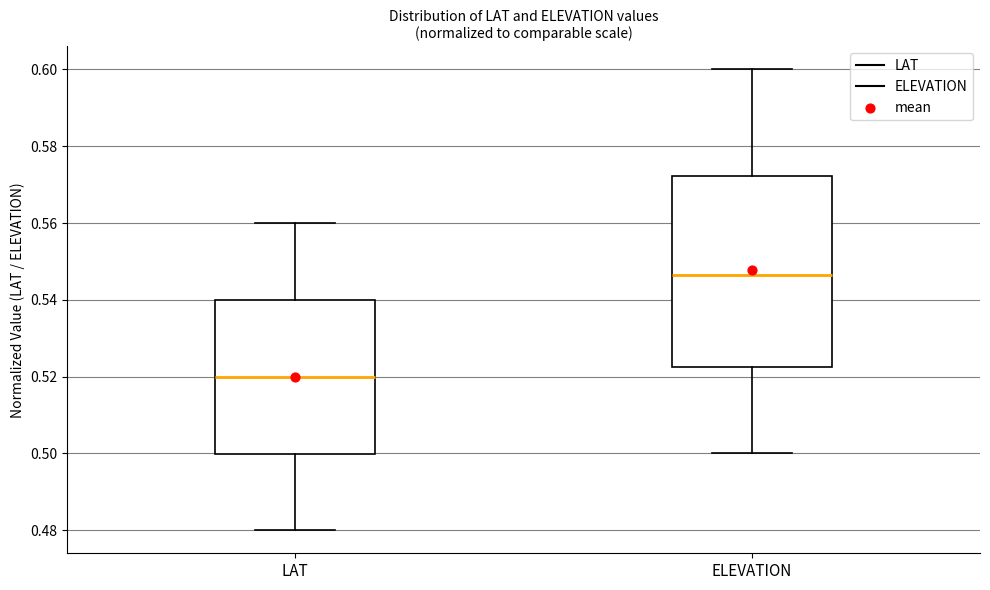

Where does the upper whisker of the box for LAT end on the y-axis? The values are not printed on the chart, so give them approximately, as read against the axis.

0.560